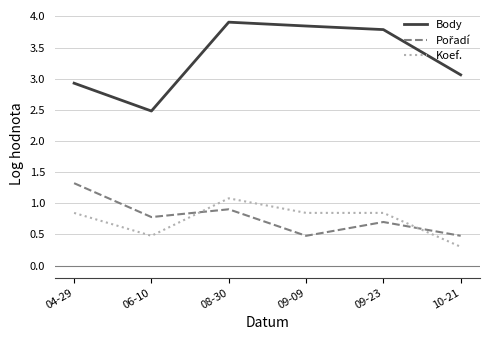

What position from the right is 10-21?

1